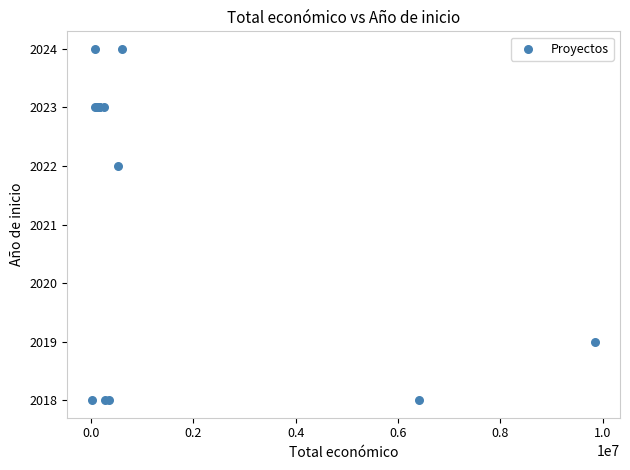

What Y value in the scatter plot is closest to 2021?

2022